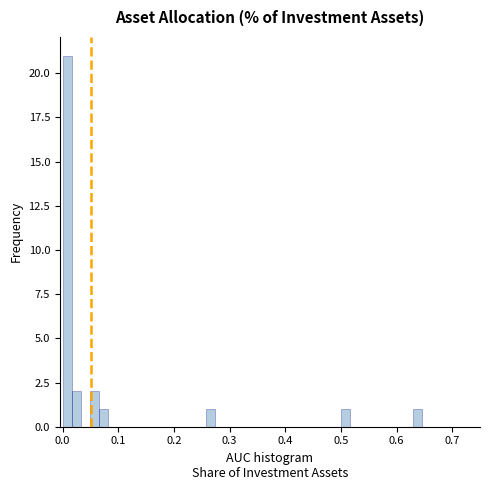

Read against the x-axis, roughly where is the centre of the tallest bar?

0.01